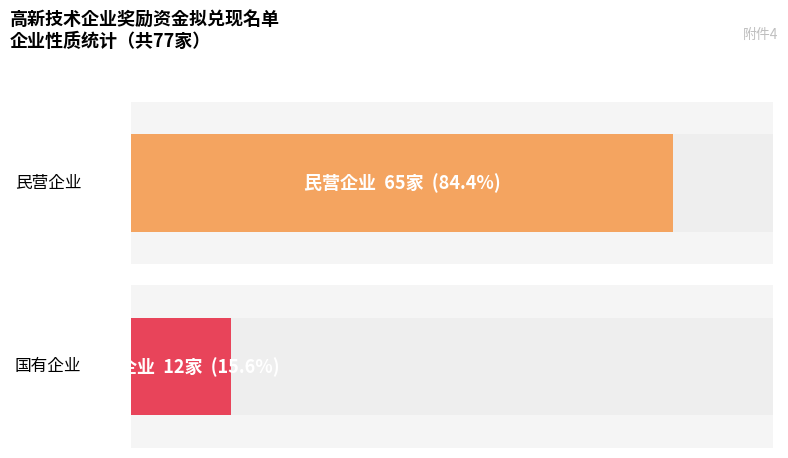

What is the value of the 国有企业 bar at the 1st from the left?

12